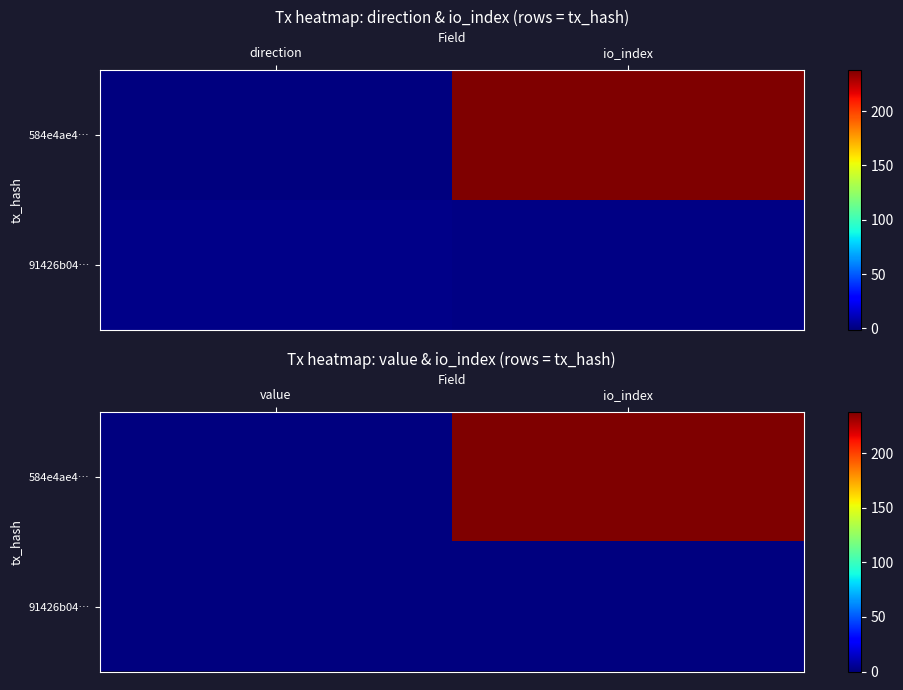

Which category has the highest value in the 584e4ae4… series?

io_index